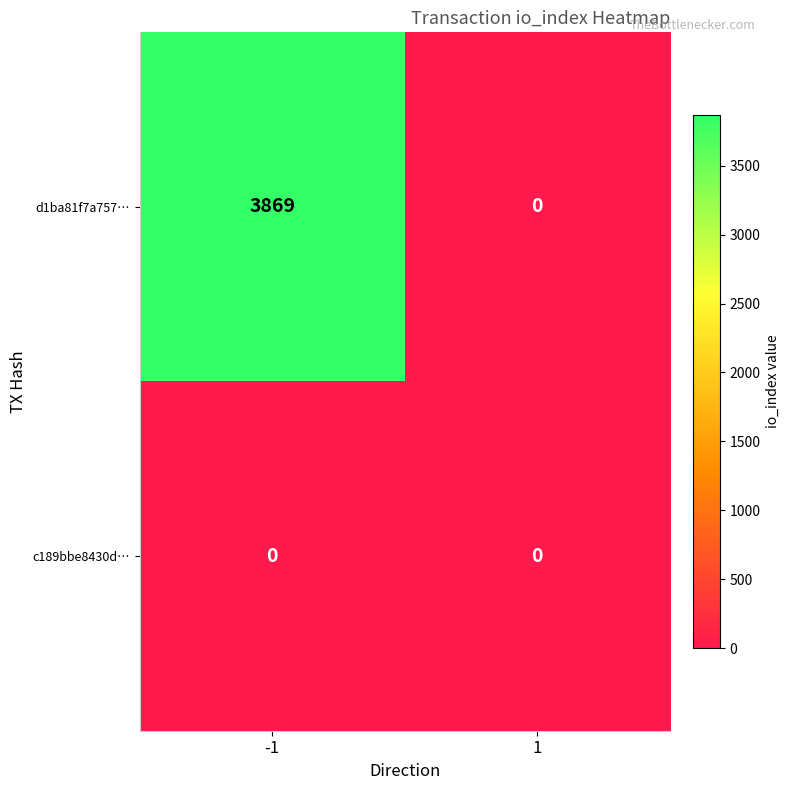

How many data points does each series have?

2